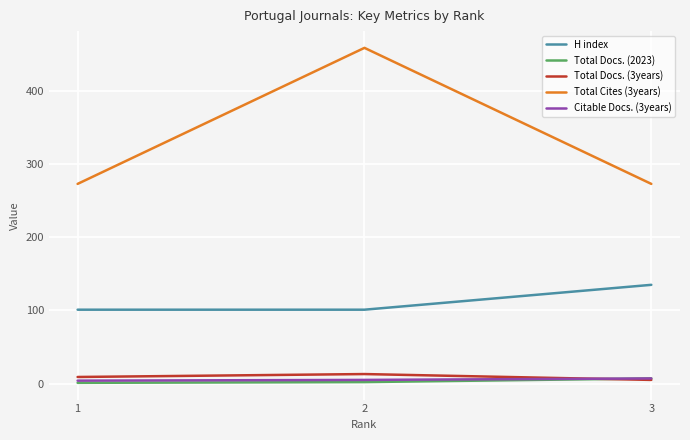

Is this an area chart (filled region under the line)?

No